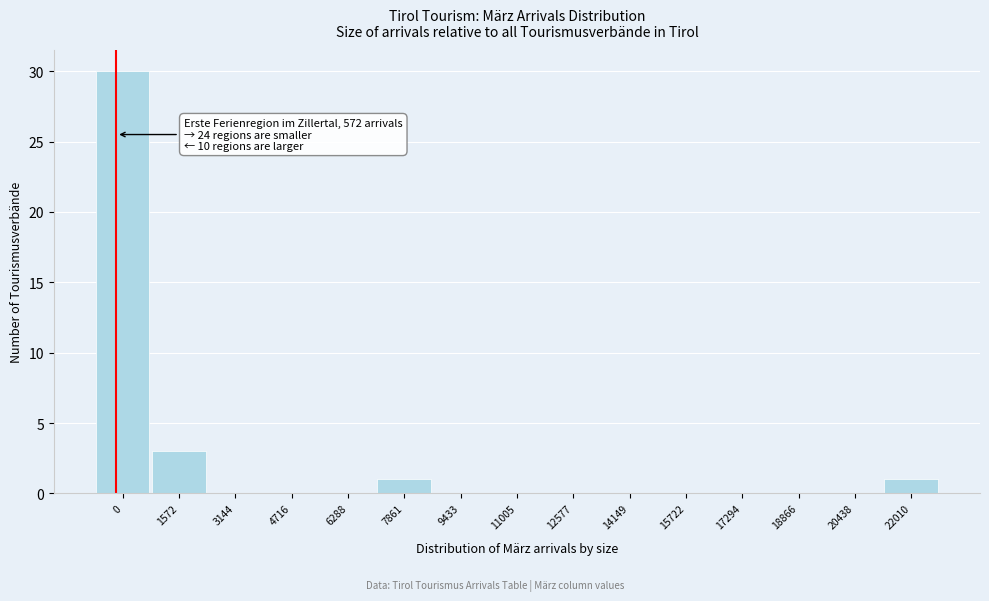

Reading right to left, what are all the values shown in this chart?

22010=1	20438=0	18866=0	17294=0	15722=0	14149=0	12577=0	11005=0	9433=0	7861=1	6288=0	4716=0	3144=0	1572=3	0=30